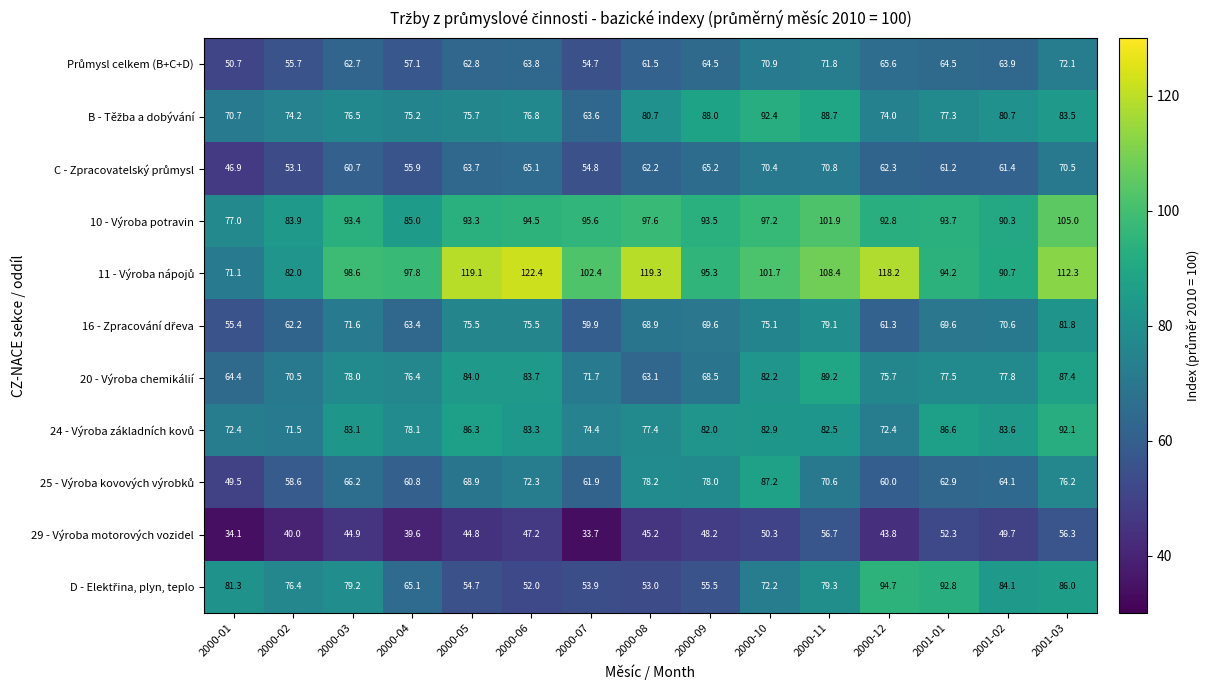

Is it true that 10 - Výroba potravin equals 137.4 at 2000-10?

False